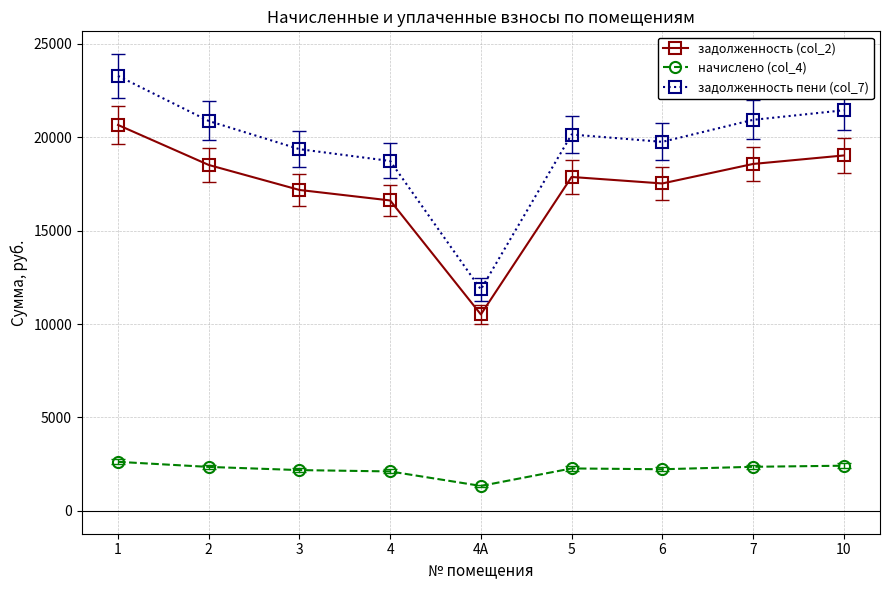

At which category is the sum across all series the highest?

1